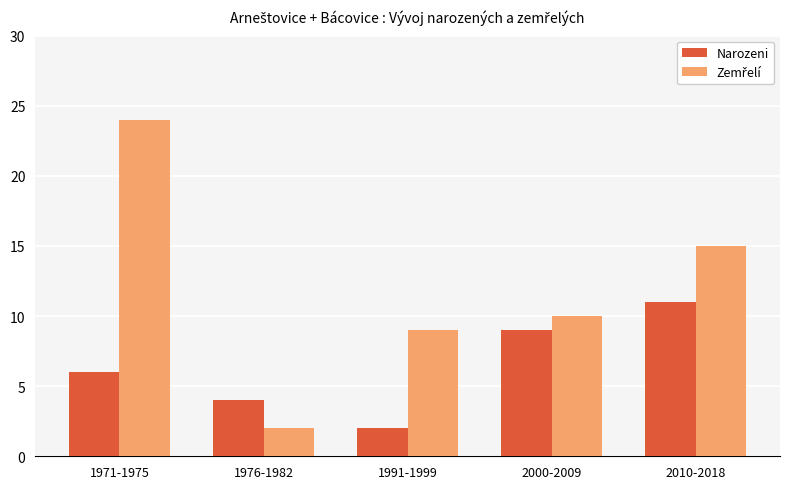

Which category has the lowest value in the Narozeni series?

1991-1999